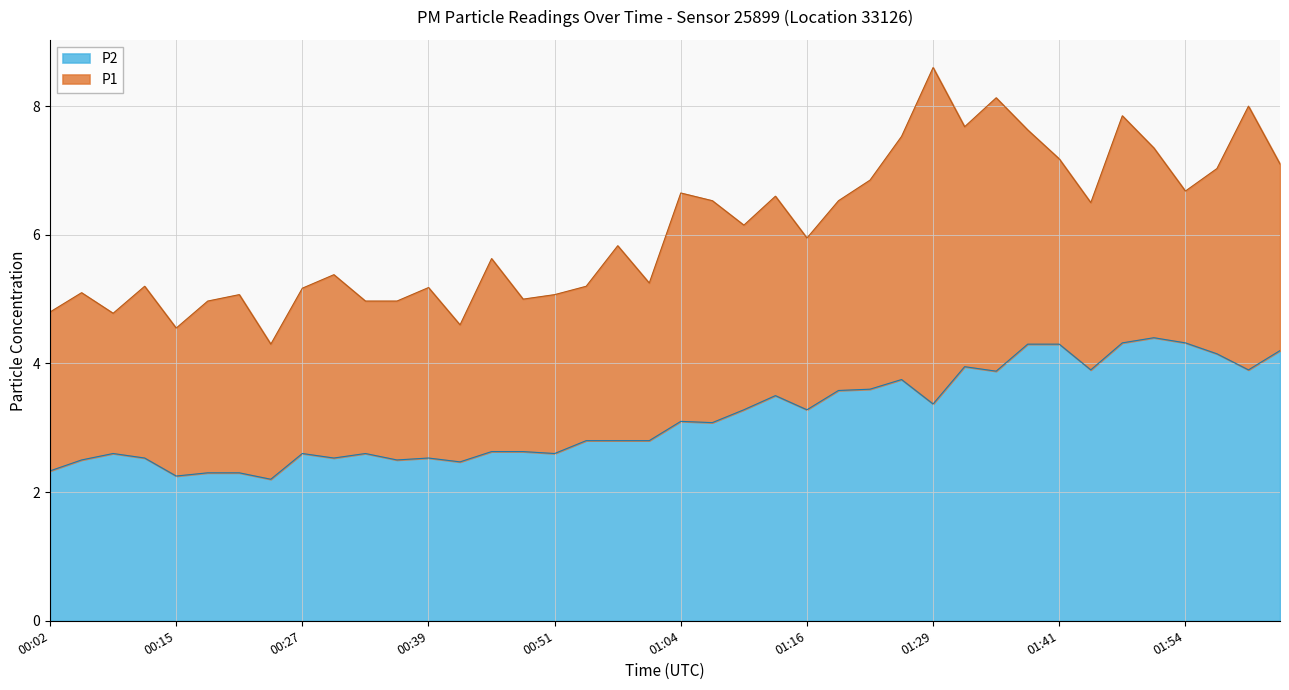

How many values in the P1 series exceed 5?

31